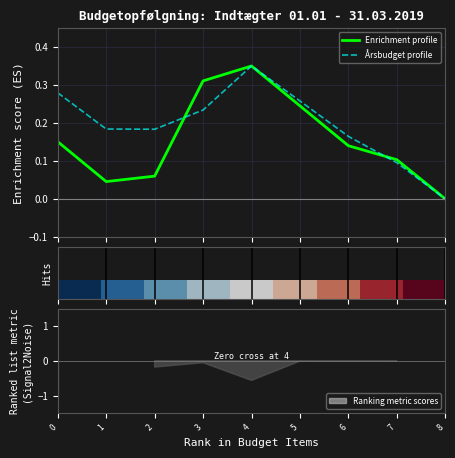

Is this an area chart (filled region under the line)?

No